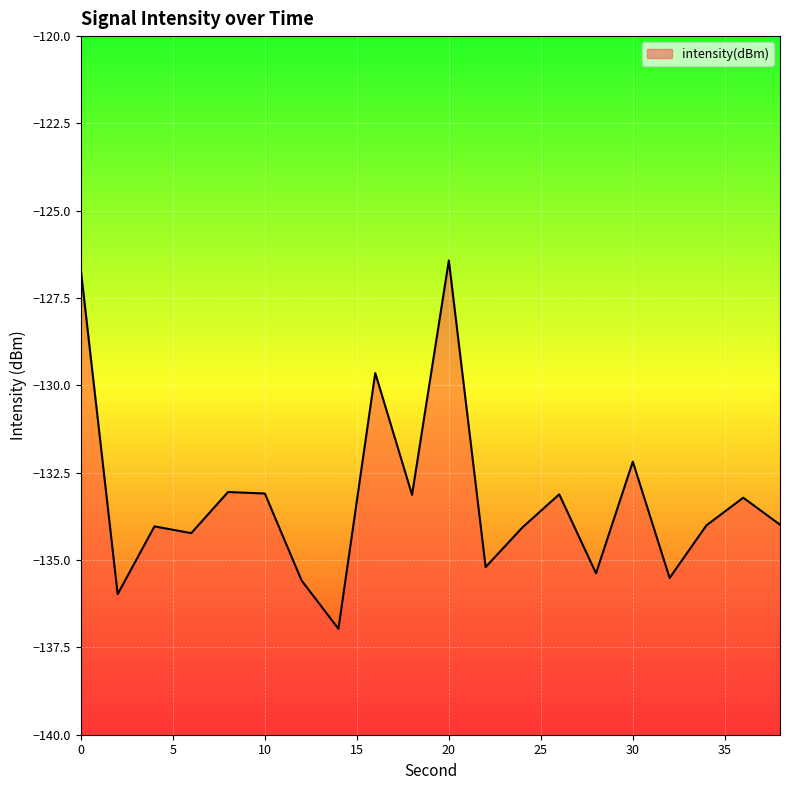

Does the chart display data point markers on the line(s)?

No